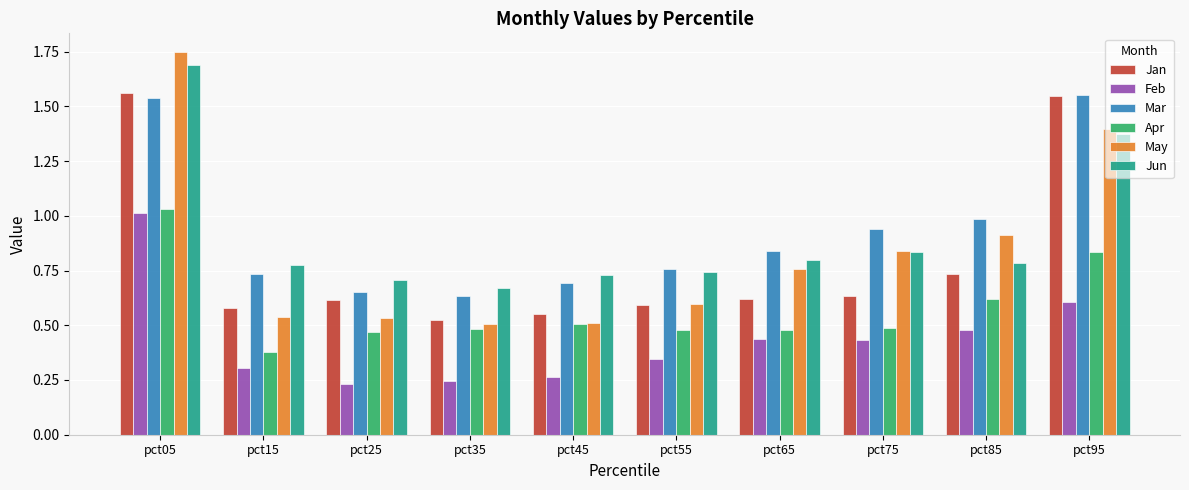

What are all the series names shown in the legend?

Jan, Feb, Mar, Apr, May, Jun